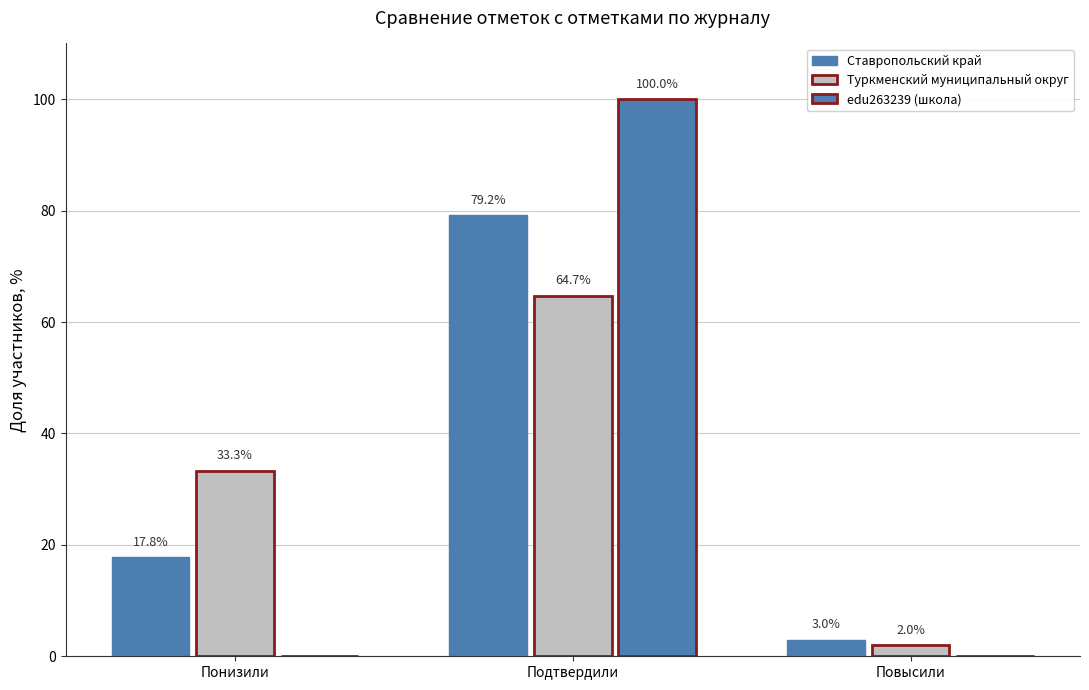

Which label corresponds to the largest value in the chart?

Подтвердили